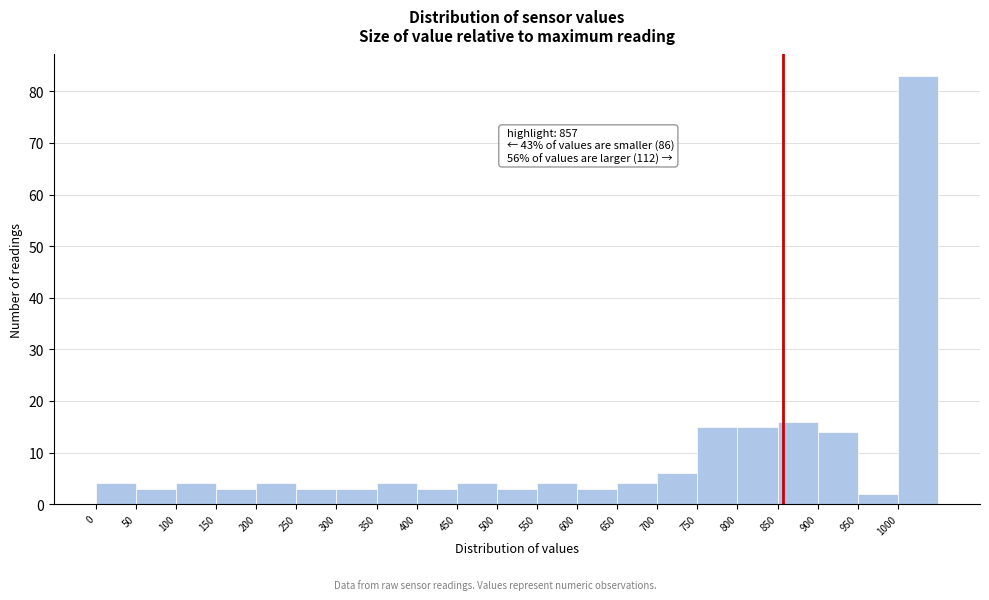

Over which range of the x-axis is the bar tallest?

1000 to 1050